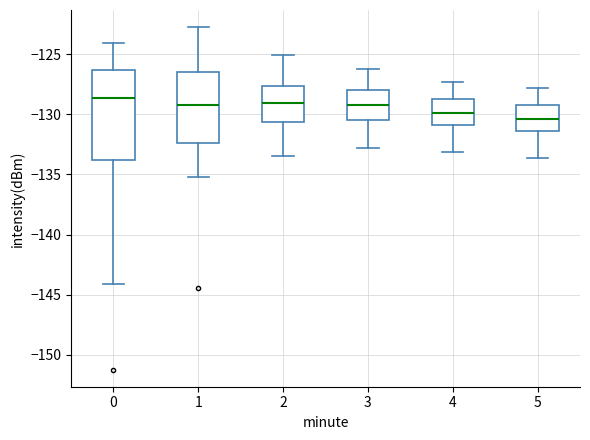

Reading left to right, transcribe this box plot: for each box, give where its median line is, the range the box spans, and where its two whiskers end, as read against the y-axis. The values are not printed on the chart, so give them approximately, as read against the axis.

0: median -128.5, box -134.0 to -126.5, whiskers -144.0 to -124.0
1: median -129.0, box -132.5 to -126.5, whiskers -135.0 to -123.0
2: median -129.0, box -130.5 to -127.5, whiskers -133.5 to -125.0
3: median -129.0, box -130.5 to -128.0, whiskers -133.0 to -126.0
4: median -130.0, box -131.0 to -128.5, whiskers -133.0 to -127.5
5: median -130.5, box -131.5 to -129.0, whiskers -133.5 to -128.0